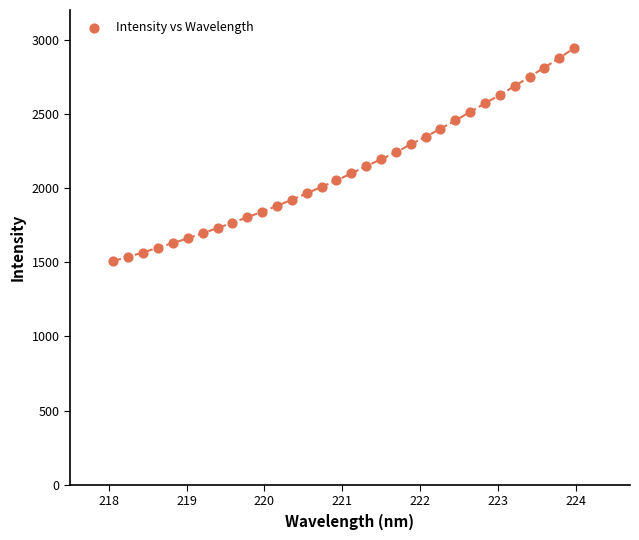

What is the range of Y values (max minus min)?

1434.6